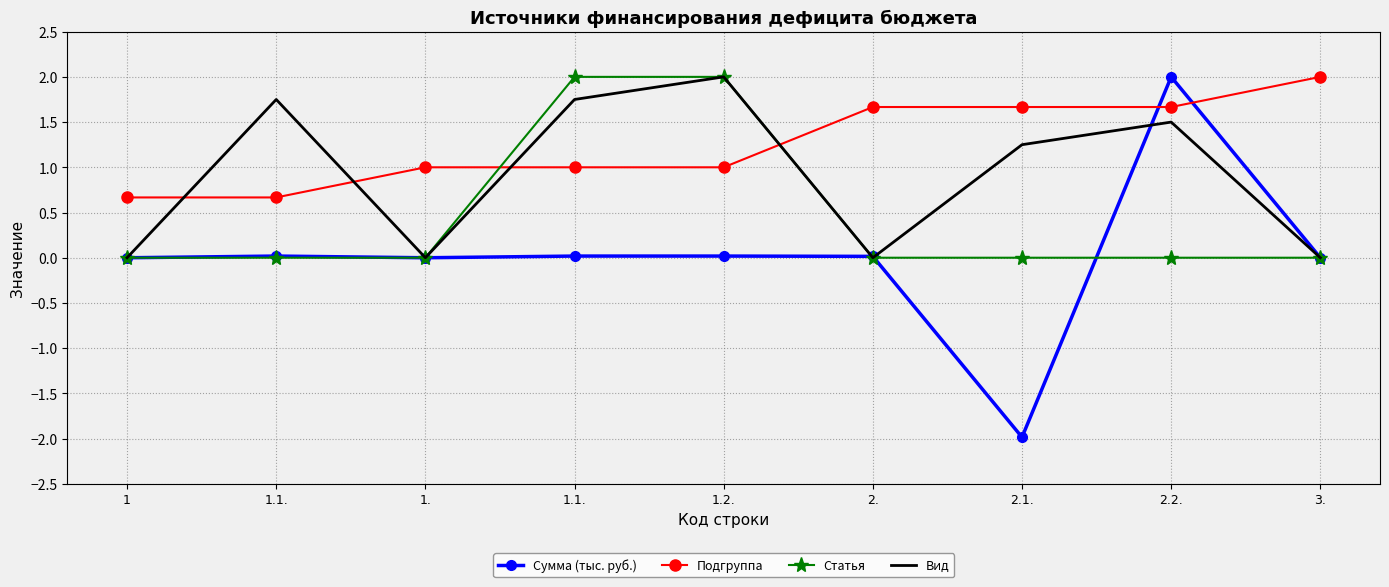

The Сумма (тыс. руб.) series shows 2.0 at 2.2.. True or false?

True